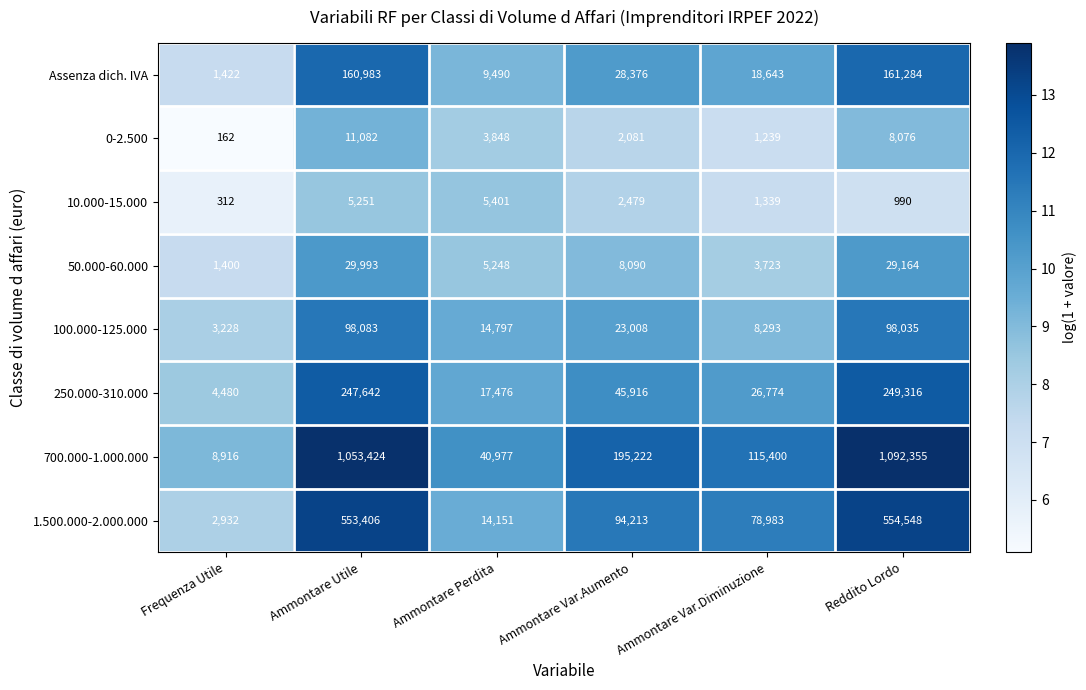

The value of 100.000-125.000 at Ammontare Var.Aumento is 23008. True or false?

True